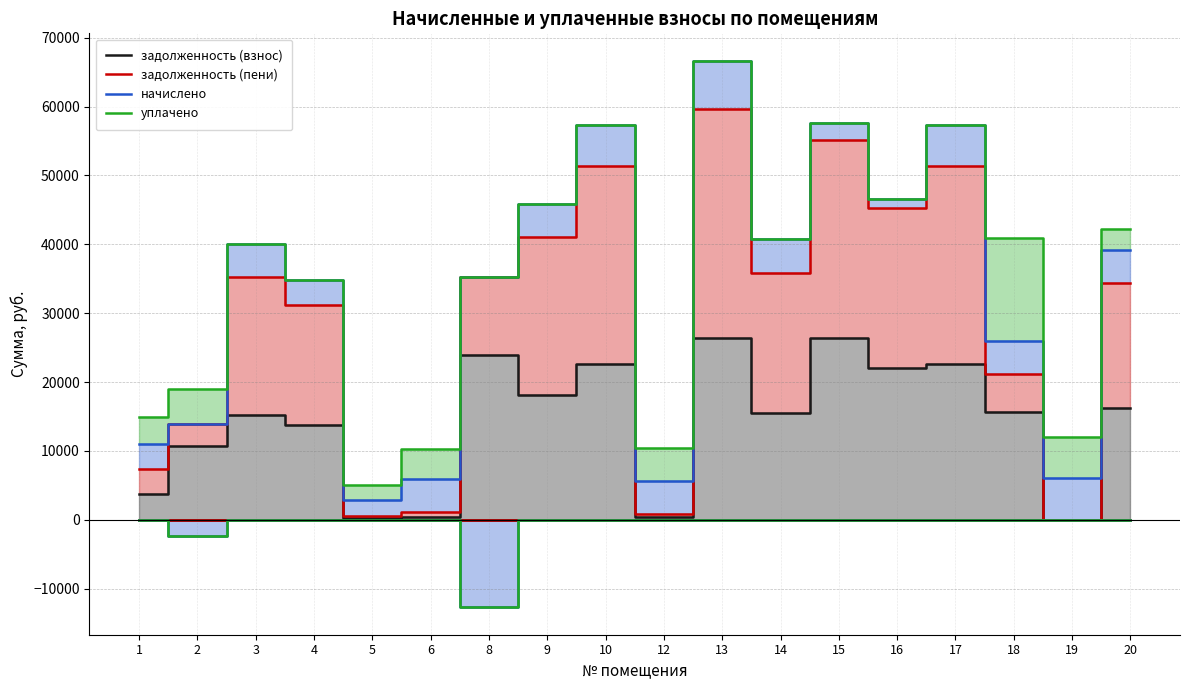

What is the sum of all задолженность (взнос) values?

253852.2